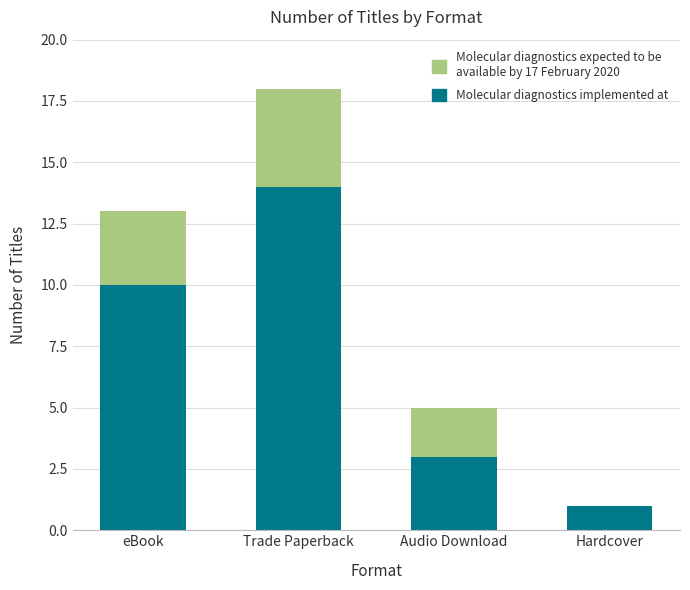

How many data points does each series have?

4